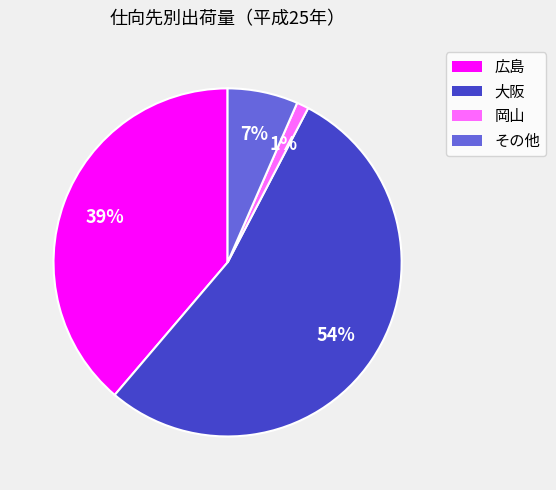

Which category has the smallest portion of the pie?

岡山